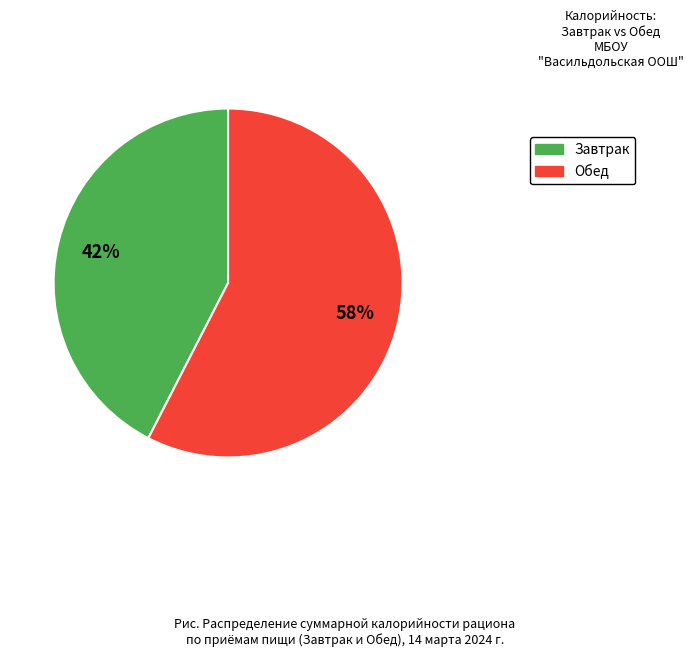

Does any single category account for the majority?

Yes